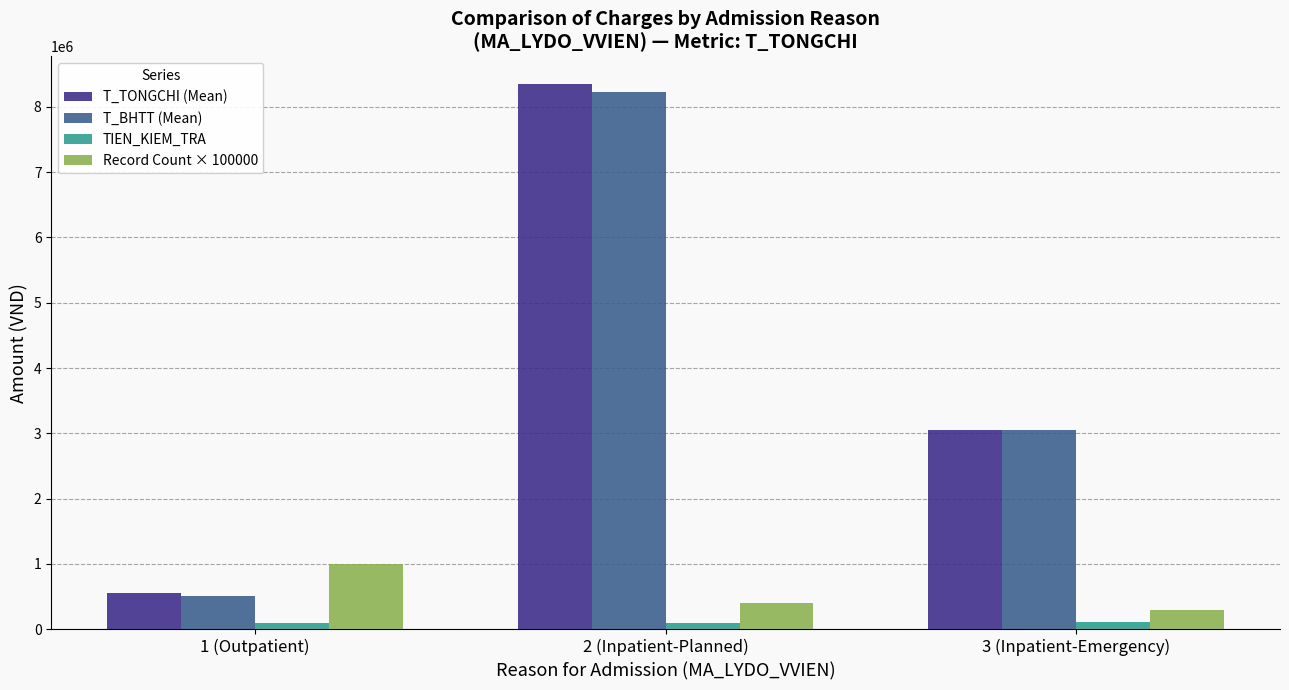

Which series has the largest range (max minus min)?

T_TONGCHI (Mean)